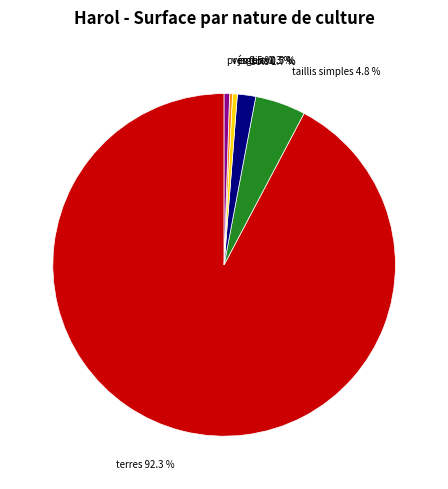

Is there a majority slice in this chart?

Yes